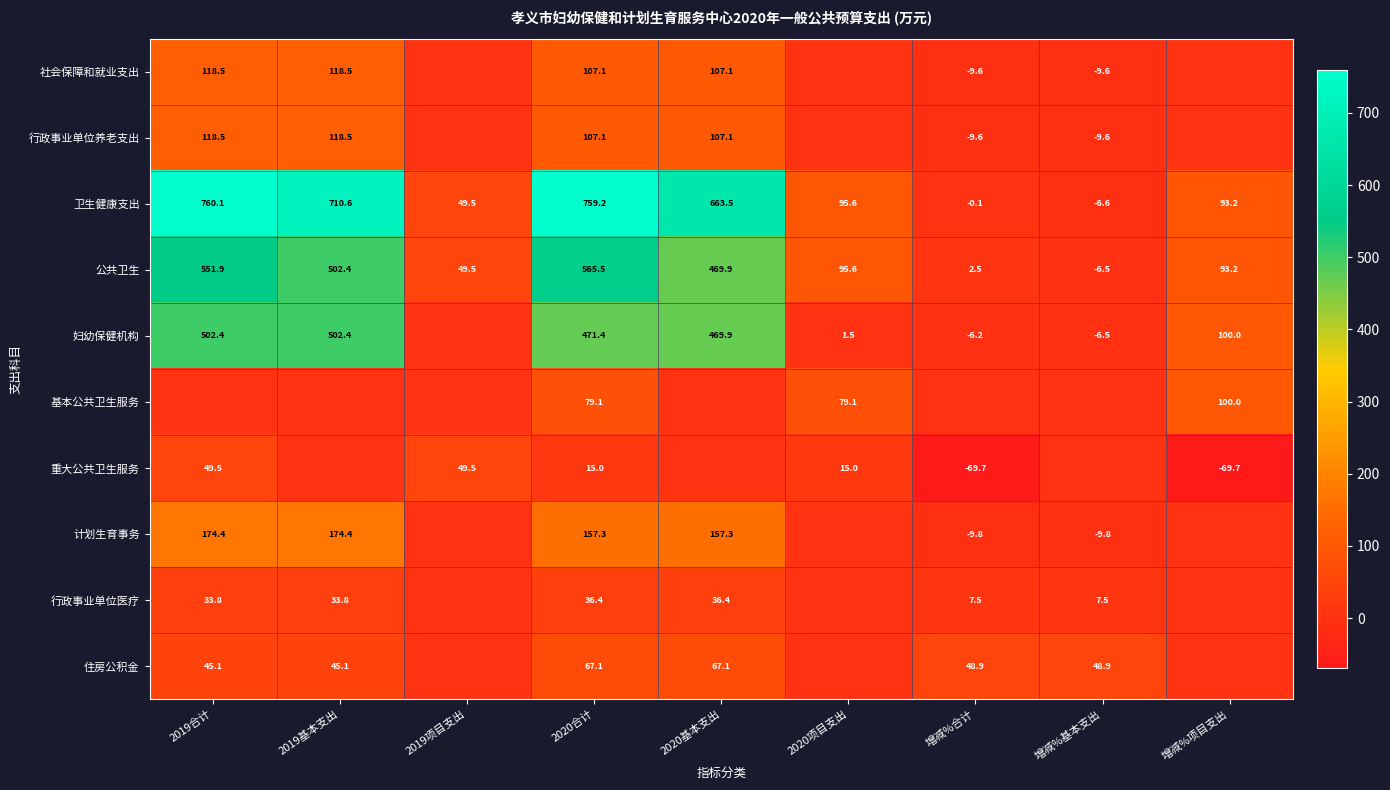

True or false: 住房公积金 has a value of 88.2 at 2020合计.

False